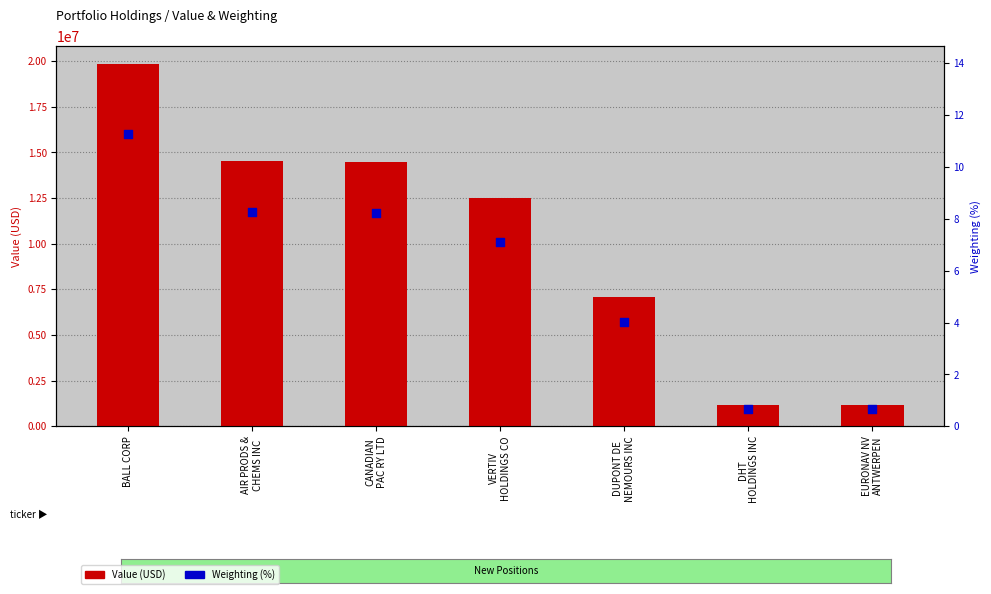

Which series reaches the minimum Y coordinate?

Weighting (%)